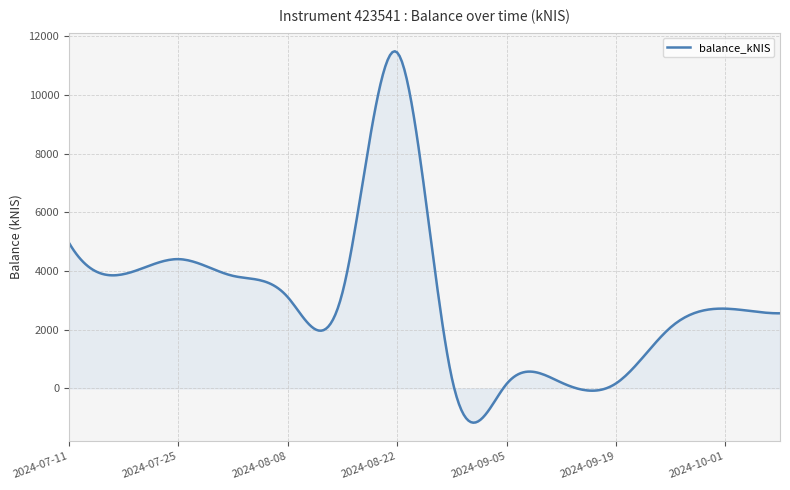

What is the difference between the maximum and minimum values?

12657.6